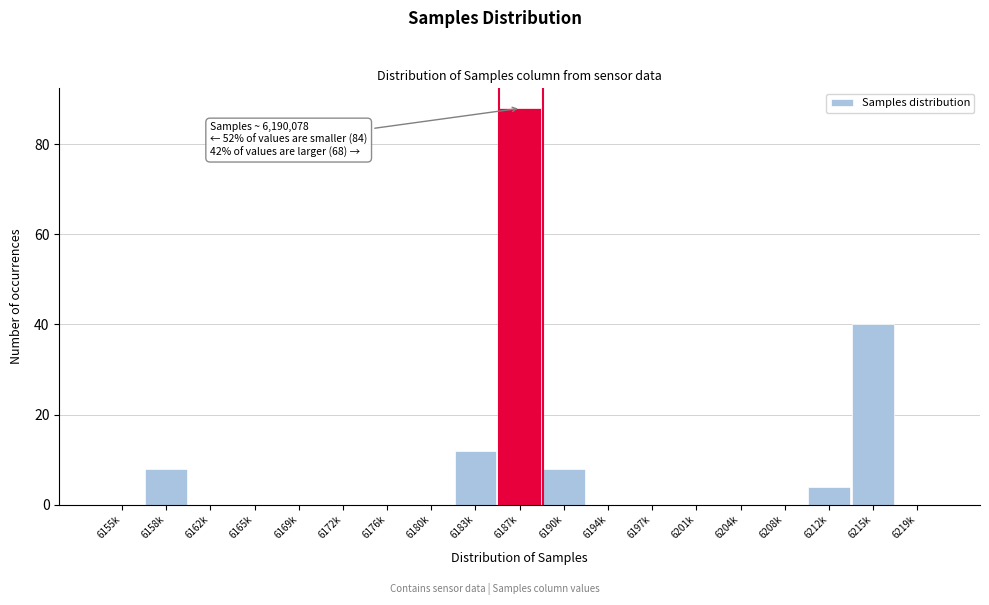

Reading left to right, list all the values displayed in this chart.

6155k=0	6158k=8	6162k=0	6165k=0	6169k=0	6172k=0	6176k=0	6180k=0	6183k=12	6187k=88	6190k=8	6194k=0	6197k=0	6201k=0	6204k=0	6208k=0	6212k=4	6215k=40	6219k=0